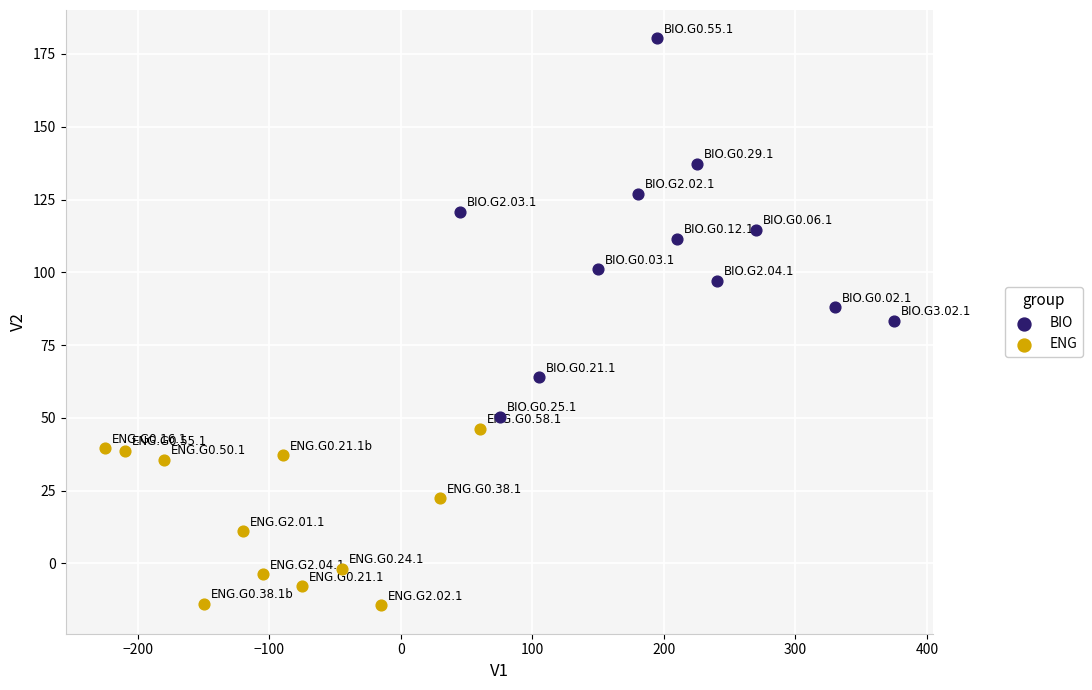

What are all the series names shown in the legend?

BIO, ENG